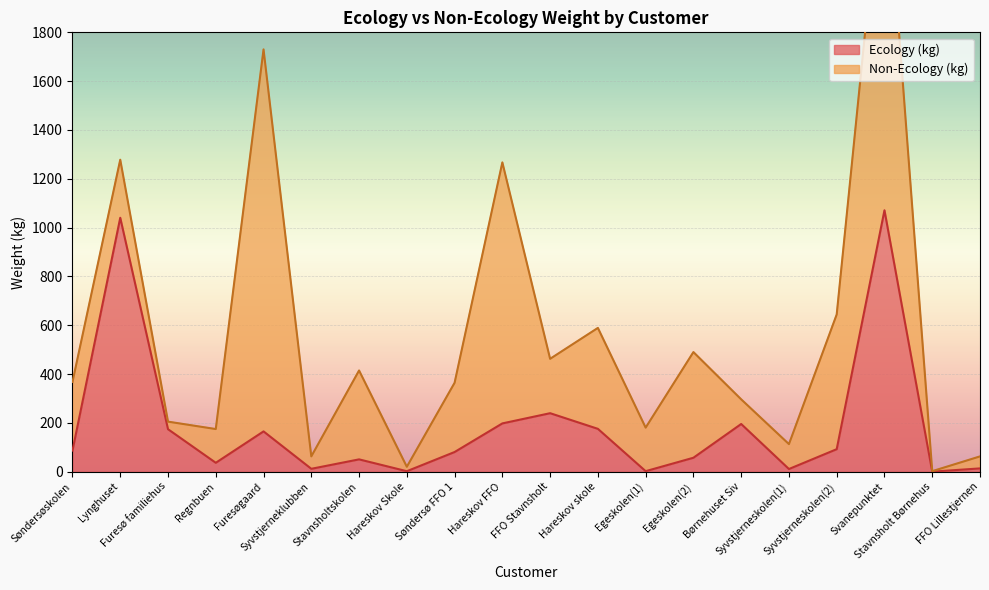

What is the highest value of the Ecology (kg) series?

1070.9